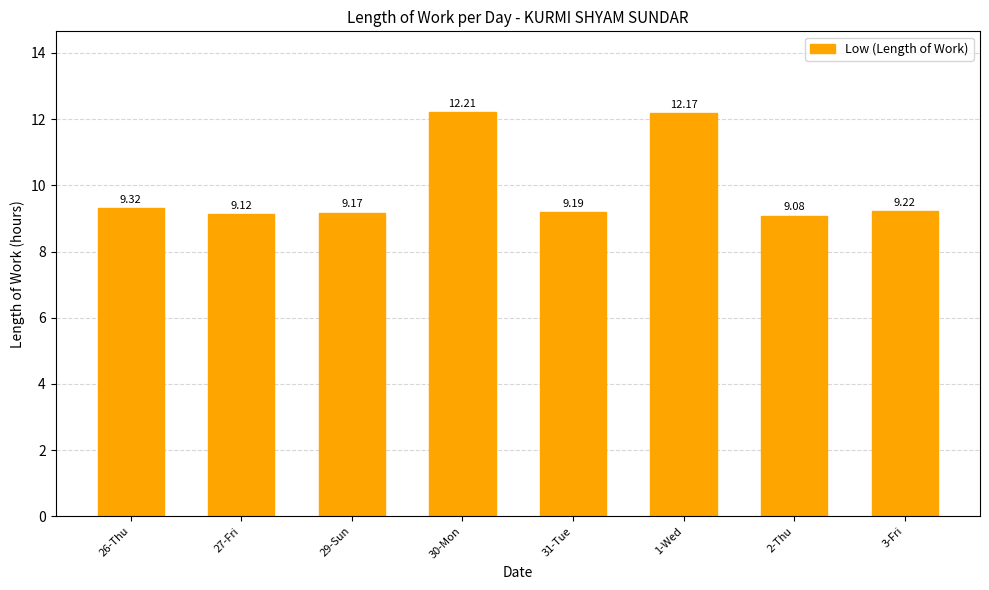

What is the difference between the values at 30-Mon and 31-Tue?

3.0